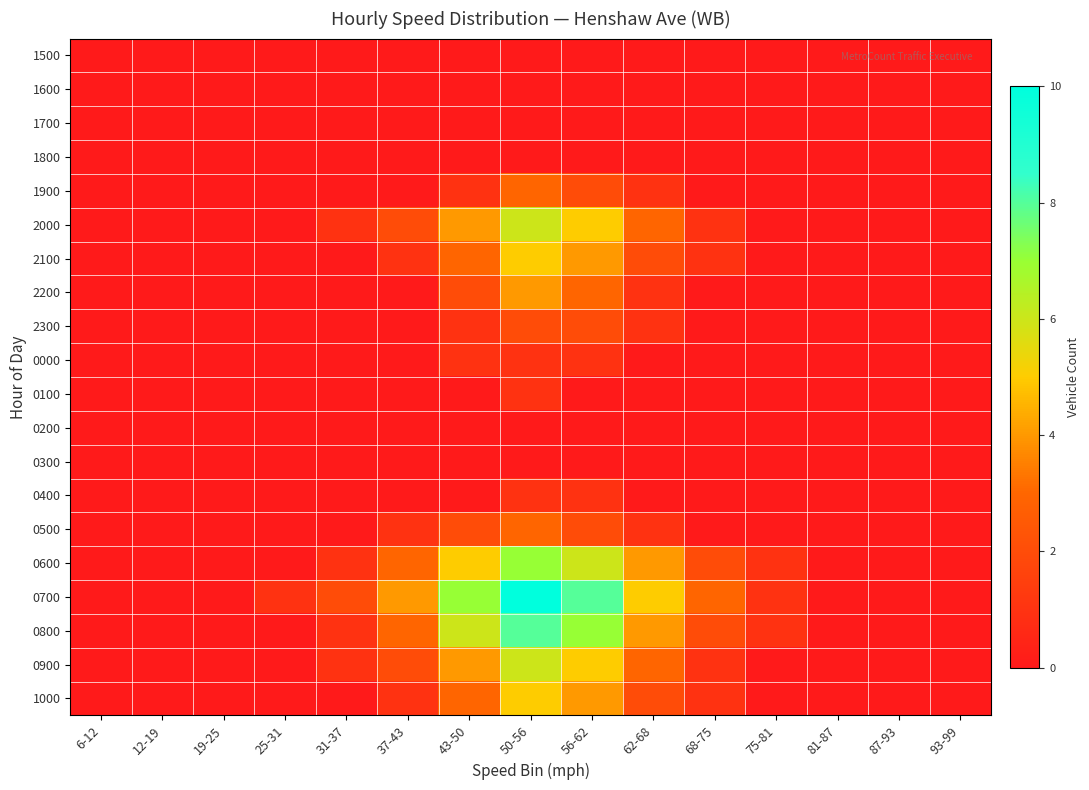

Which series changed the most between 25-31 and 93-99?

0700